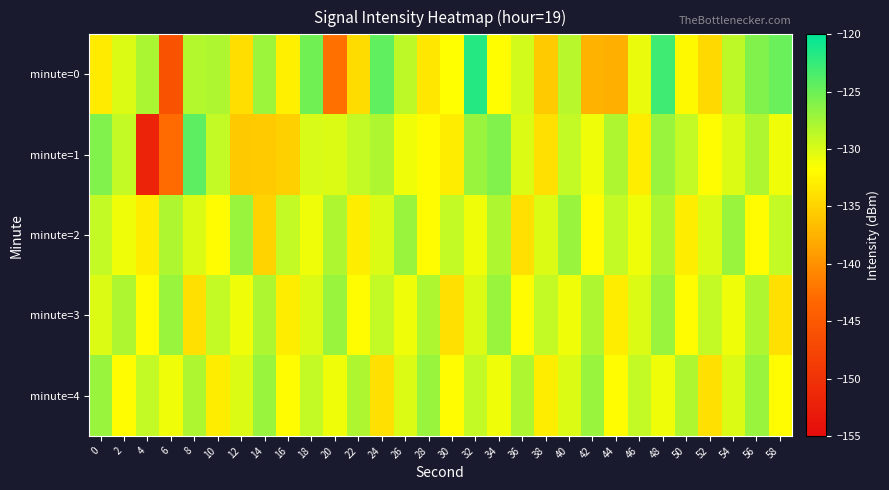

Reading left to right, what are all the values shown in this chart?

minute=0: 0=-133.2	2=-130.0	4=-127.9	6=-145.7	8=-128.2	10=-128.0	12=-134.1	14=-127.2	16=-132.8	18=-125.3	20=-142.5	22=-134.3	24=-124.5	26=-128.7	28=-133.4	30=-131.8	32=-121.7	34=-131.8	36=-129.6	38=-135.7	40=-128.4	42=-137.4	44=-137.6	46=-130.7	48=-123.0	50=-132.1	52=-134.6	54=-128.7	56=-125.9	58=-124.9
minute=1: 0=-126.0	2=-128.9	4=-151.9	6=-142.9	8=-124.2	10=-129.0	12=-135.8	14=-135.7	16=-135.2	18=-130.0	20=-130.0	22=-129.0	24=-128.0	26=-131.0	28=-132.0	30=-133.0	32=-127.0	34=-126.0	36=-130.0	38=-134.0	40=-129.0	42=-131.0	44=-128.0	46=-133.0	48=-127.0	50=-129.0	52=-132.0	54=-130.0	56=-128.0	58=-131.0
minute=2: 0=-129.0	2=-131.0	4=-133.0	6=-128.0	8=-130.0	10=-132.0	12=-127.0	14=-135.0	16=-129.0	18=-131.0	20=-128.0	22=-133.0	24=-130.0	26=-127.0	28=-132.0	30=-129.0	32=-131.0	34=-128.0	36=-134.0	38=-130.0	40=-127.0	42=-132.0	44=-129.0	46=-131.0	48=-128.0	50=-133.0	52=-130.0	54=-127.0	56=-132.0	58=-129.0
minute=3: 0=-130.0	2=-128.0	4=-132.0	6=-127.0	8=-134.0	10=-129.0	12=-131.0	14=-128.0	16=-133.0	18=-130.0	20=-127.0	22=-132.0	24=-129.0	26=-131.0	28=-128.0	30=-134.0	32=-130.0	34=-127.0	36=-132.0	38=-129.0	40=-131.0	42=-128.0	44=-133.0	46=-130.0	48=-127.0	50=-132.0	52=-129.0	54=-131.0	56=-128.0	58=-134.0
minute=4: 0=-127.0	2=-132.0	4=-129.0	6=-131.0	8=-128.0	10=-133.0	12=-130.0	14=-127.0	16=-132.0	18=-129.0	20=-131.0	22=-128.0	24=-134.0	26=-130.0	28=-127.0	30=-132.0	32=-129.0	34=-131.0	36=-128.0	38=-133.0	40=-130.0	42=-127.0	44=-132.0	46=-129.0	48=-131.0	50=-128.0	52=-134.0	54=-130.0	56=-127.0	58=-132.0